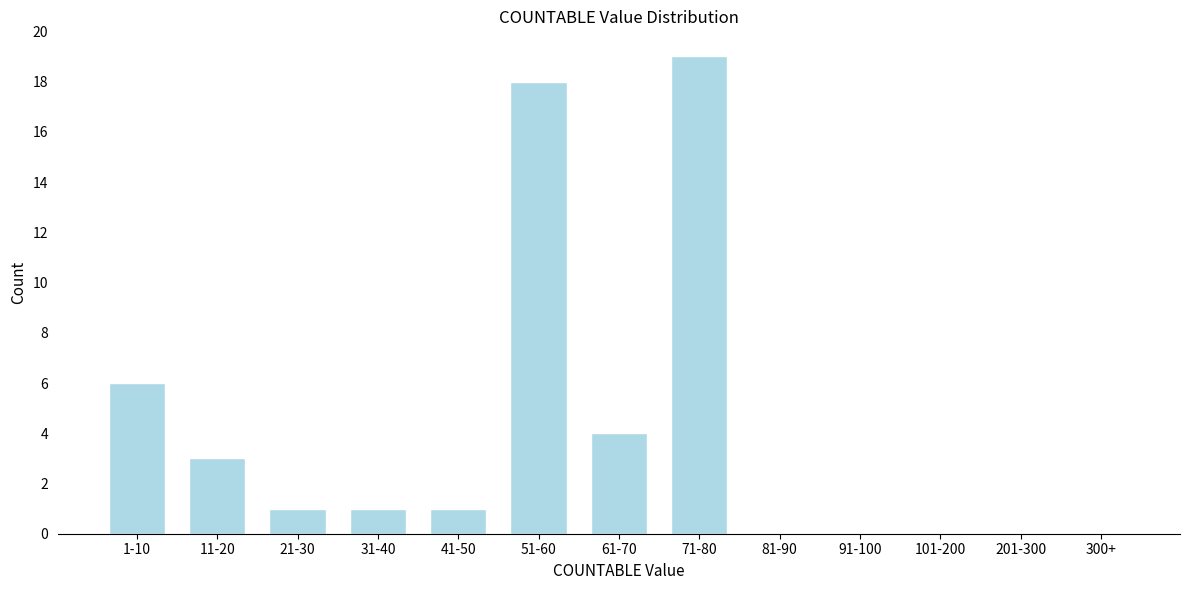

Reading left to right, list all the values displayed in this chart.

1-10=6	11-20=3	21-30=1	31-40=1	41-50=1	51-60=18	61-70=4	71-80=19	81-90=0	91-100=0	101-200=0	201-300=0	300+=0